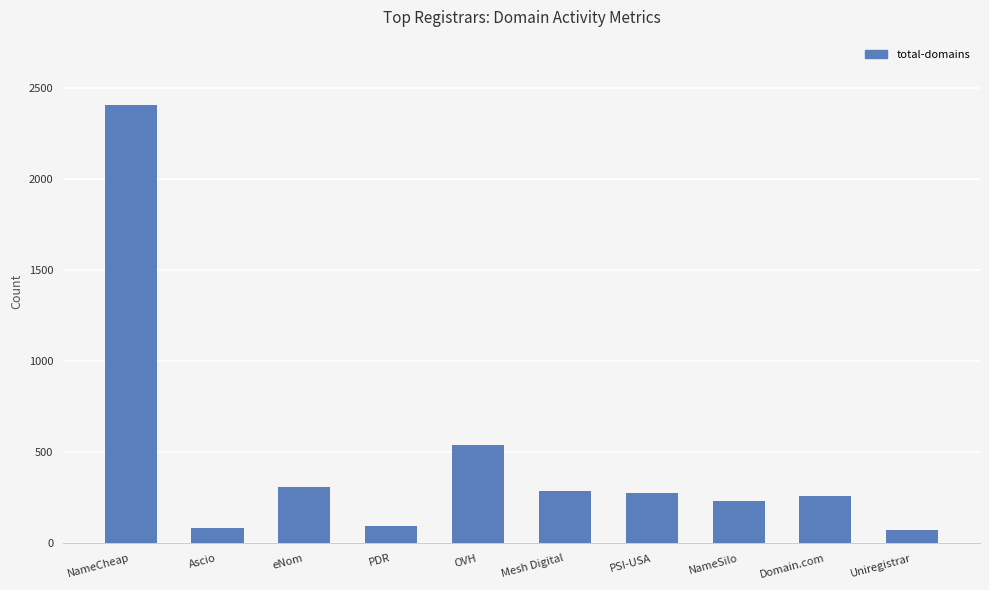

What is the change in value from PDR to Mesh Digital?

+194